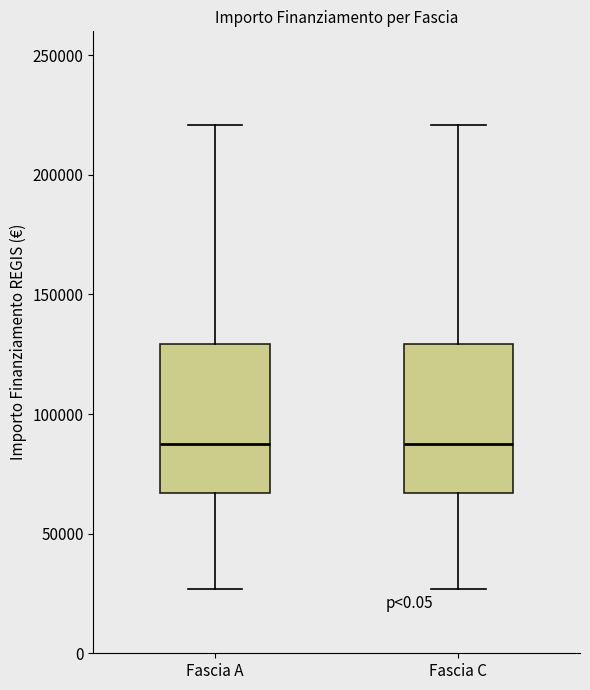

Reading left to right, transcribe this box plot: for each box, give where its median line is, the range the box spans, and where its two whiskers end, as read against the y-axis. The values are not printed on the chart, so give them approximately, as read against the axis.

Fascia A: median 85000, box 65000 to 130000, whiskers 25000 to 220000
Fascia C: median 85000, box 65000 to 130000, whiskers 25000 to 220000